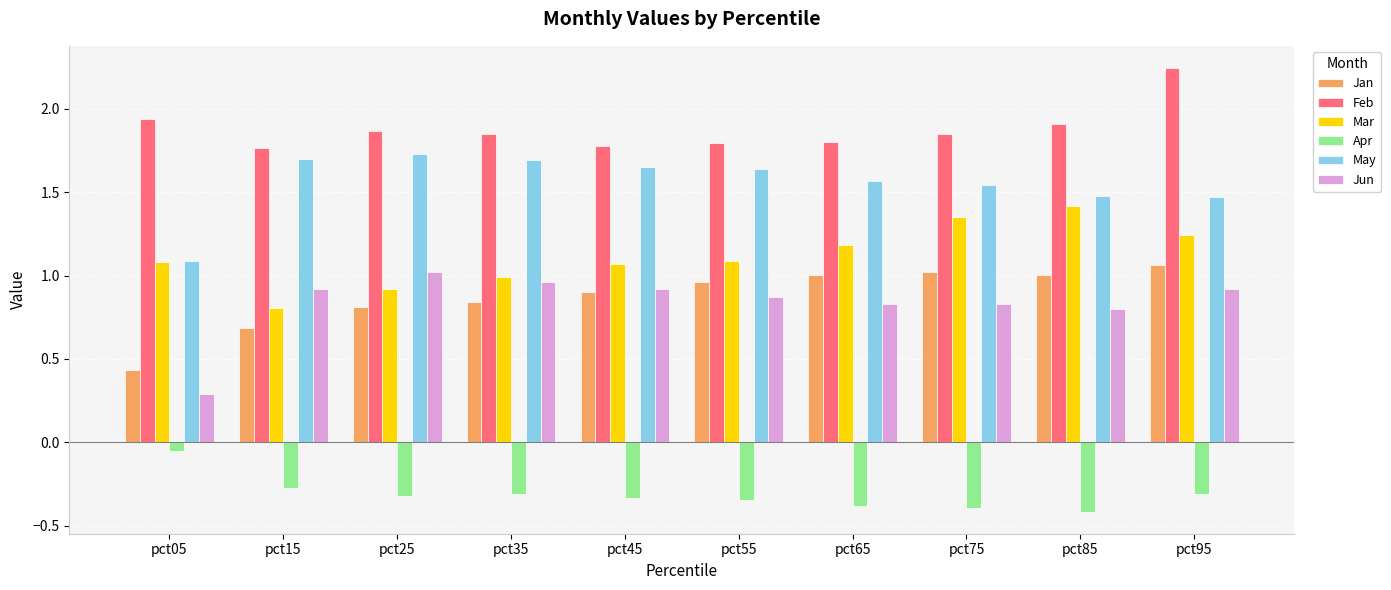

Which category has the lowest value in the Jan series?

pct05